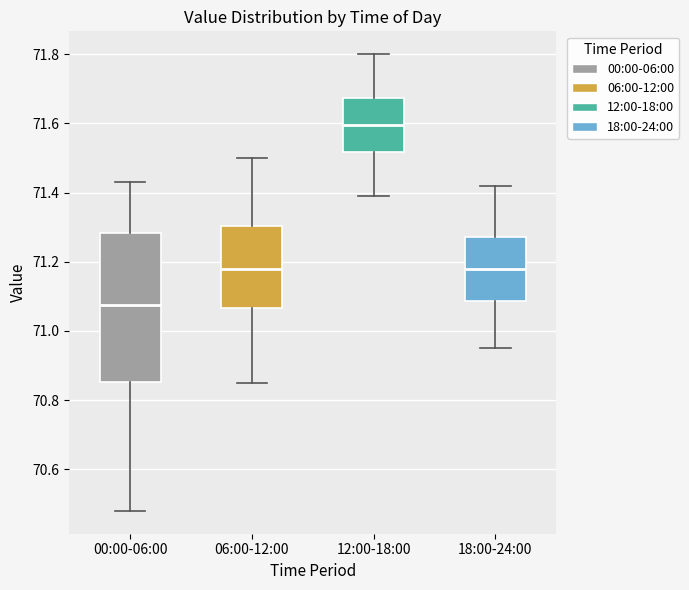

Reading left to right, transcribe this box plot: for each box, give where its median line is, the range the box spans, and where its two whiskers end, as read against the y-axis. The values are not printed on the chart, so give them approximately, as read against the axis.

00:00-06:00: median 71.08, box 70.86 to 71.28, whiskers 70.48 to 71.44
06:00-12:00: median 71.18, box 71.06 to 71.30, whiskers 70.86 to 71.50
12:00-18:00: median 71.60, box 71.52 to 71.68, whiskers 71.40 to 71.80
18:00-24:00: median 71.18, box 71.08 to 71.28, whiskers 70.96 to 71.42